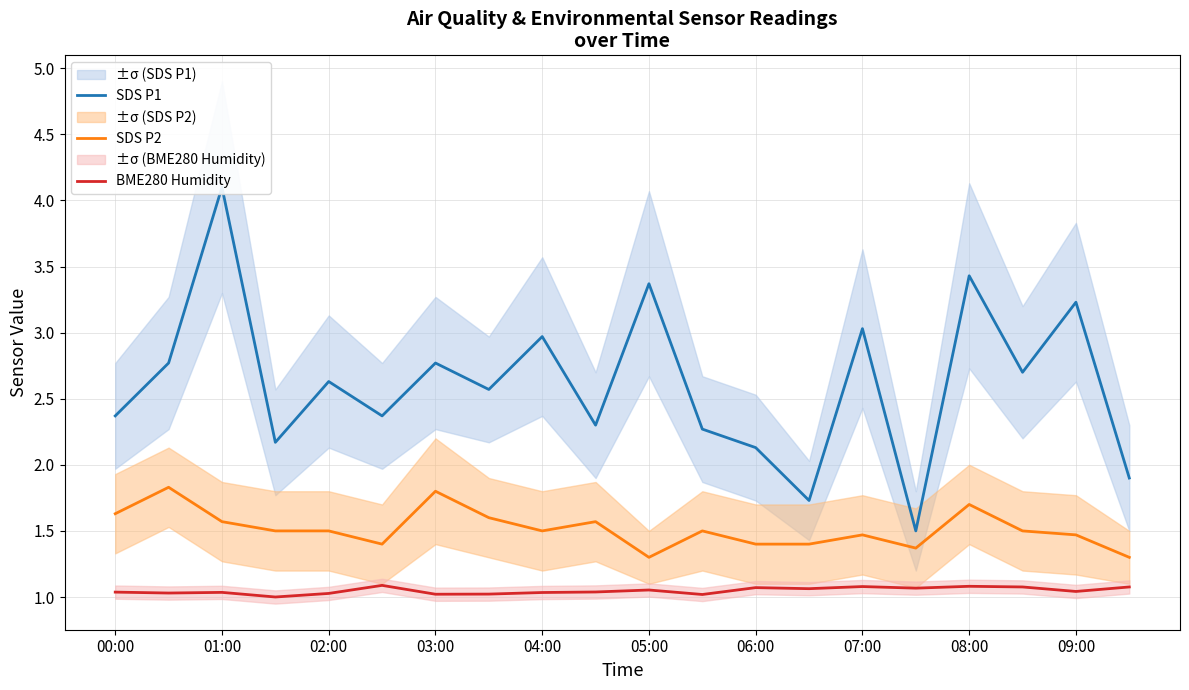

The value of BME280 Humidity at 09:00 is 1.0. True or false?

True